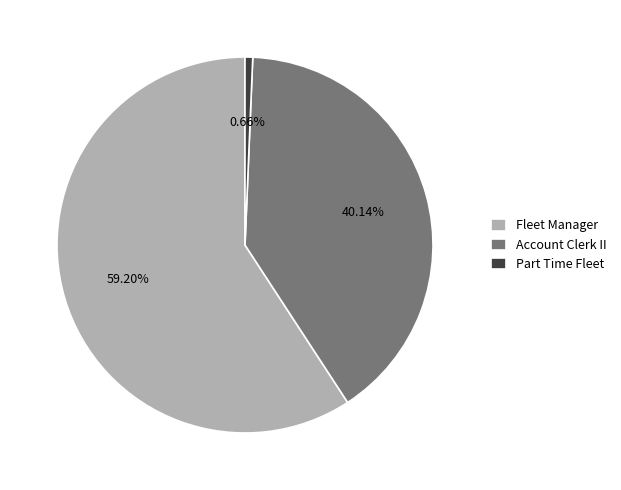

Which slice represents more than half of the pie?

Fleet Manager